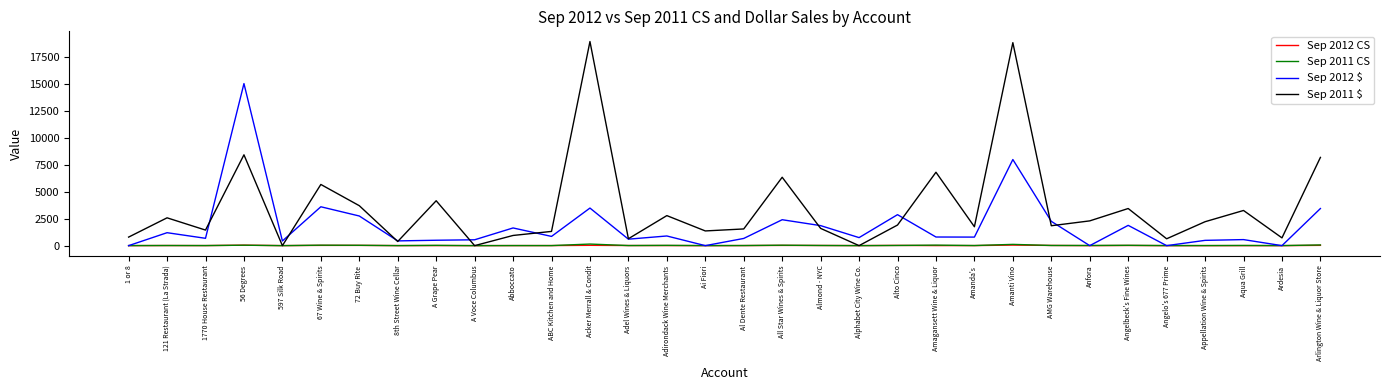

What is the average value of the Sep 2011 $ series?

3578.1